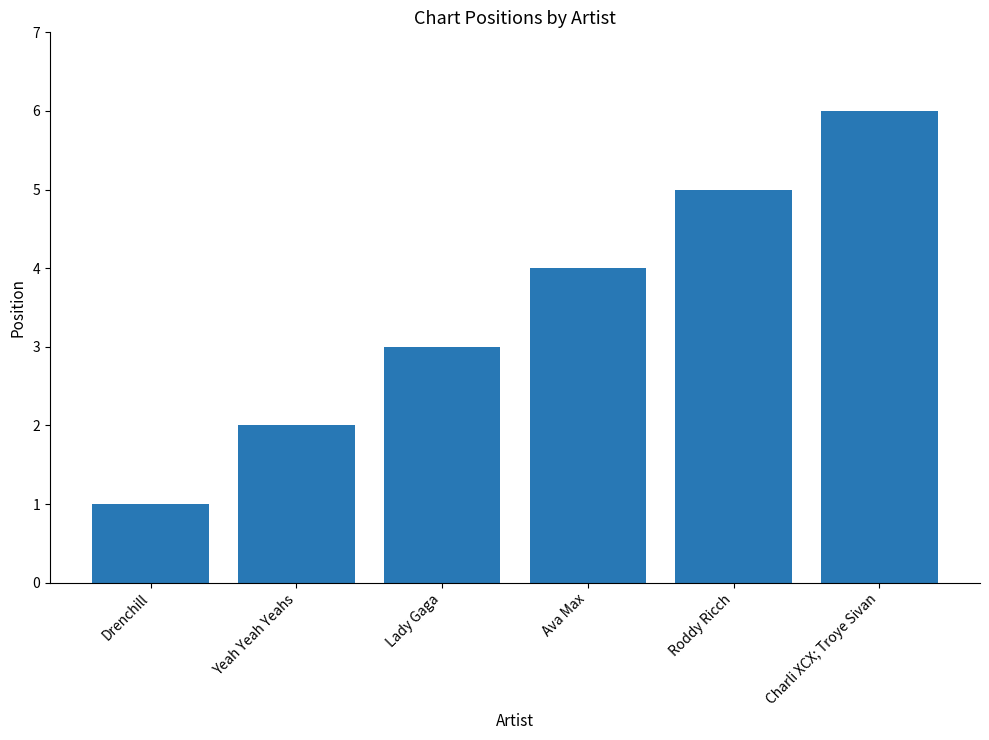

What is the change in value from Yeah Yeah Yeahs to Charli XCX; Troye Sivan?

+4